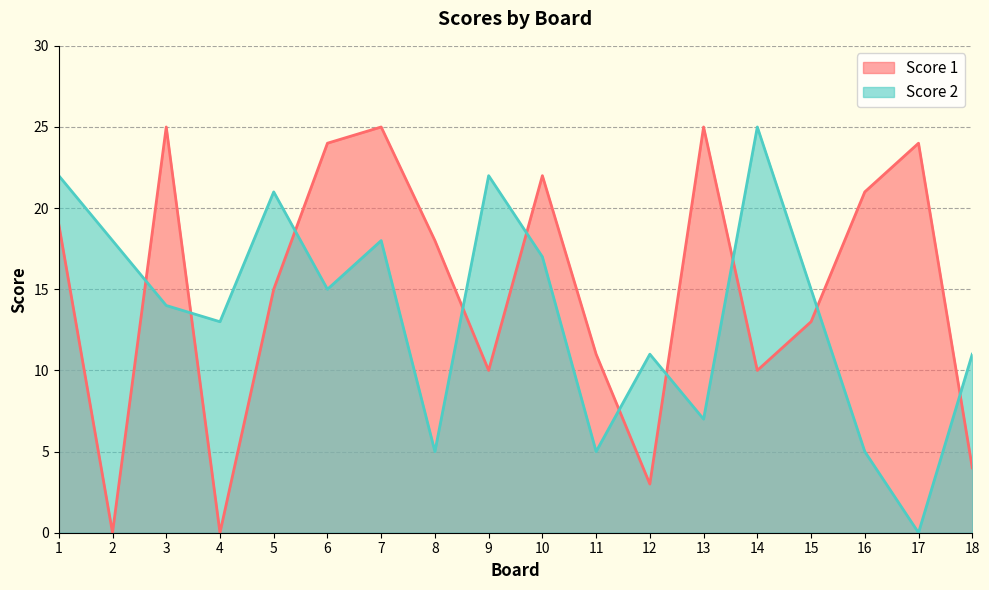

What is the difference between the maximum and second lowest values in the Score 1 series?

25